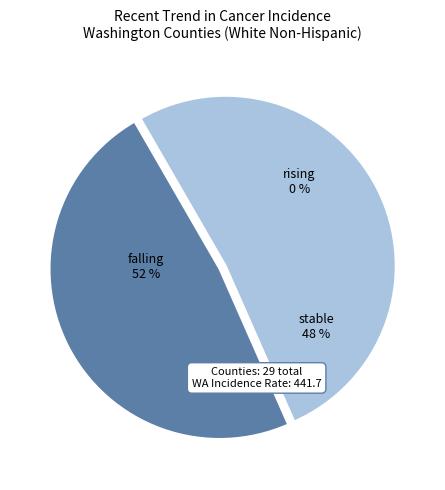

The rising slice represents 0% of the pie. True or false?

True